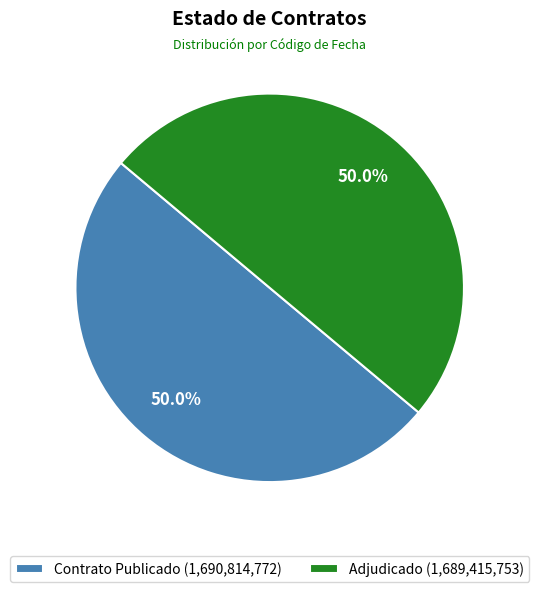

Is the sum of Contrato Publicado (1,690,814,772) and Adjudicado (1,689,415,753) greater than half?

Yes